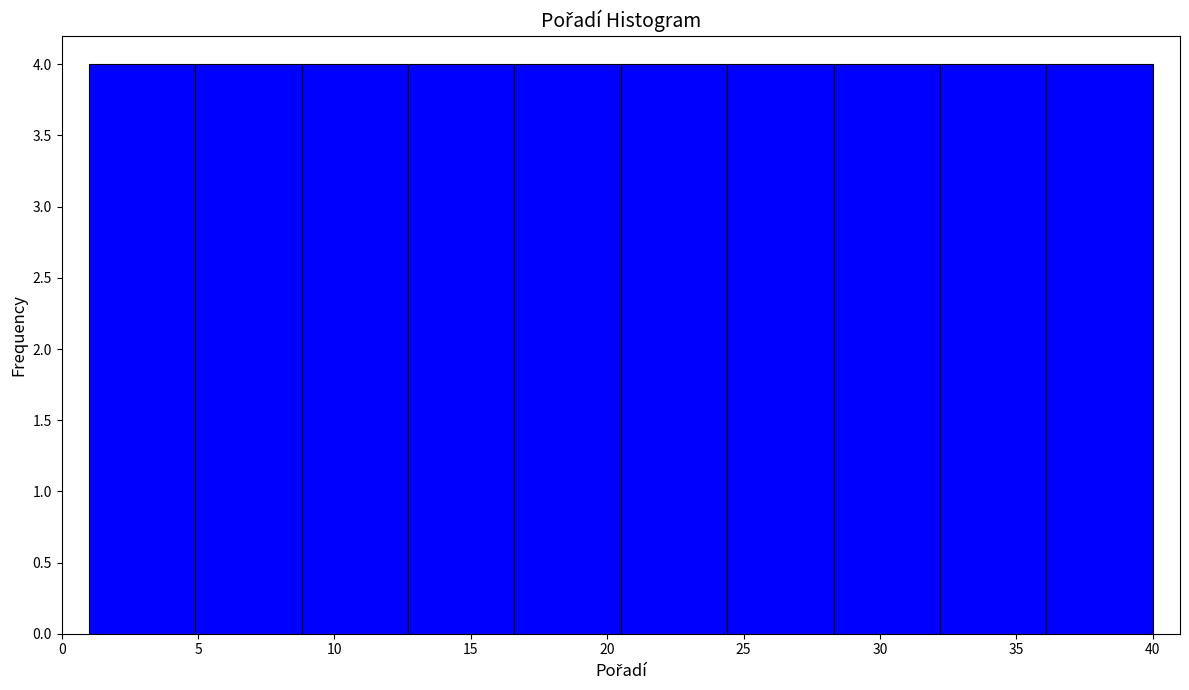

What is the height of the bar covering 20.5 to 24.4 on the x-axis? Neither the bar edges nor the heights are printed on the chart, so give them approximately, as read against the axes.

4